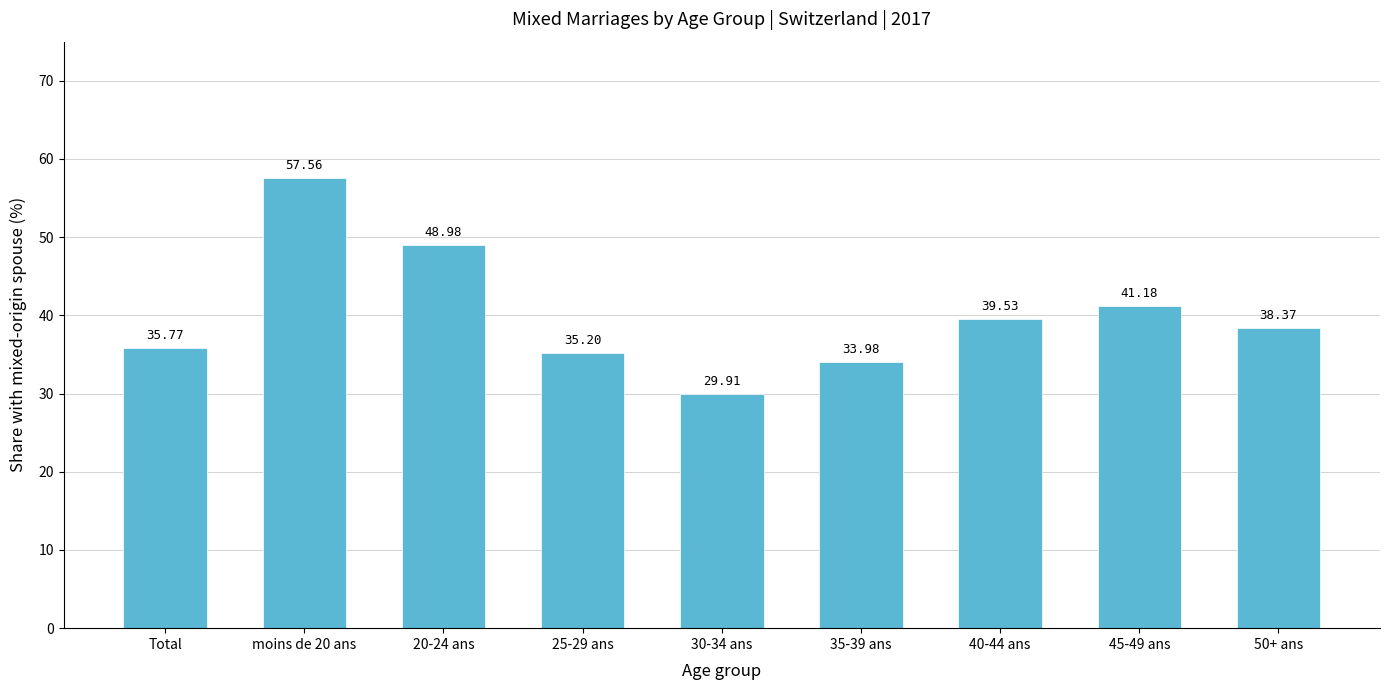

What position from the right is 45-49 ans?

2